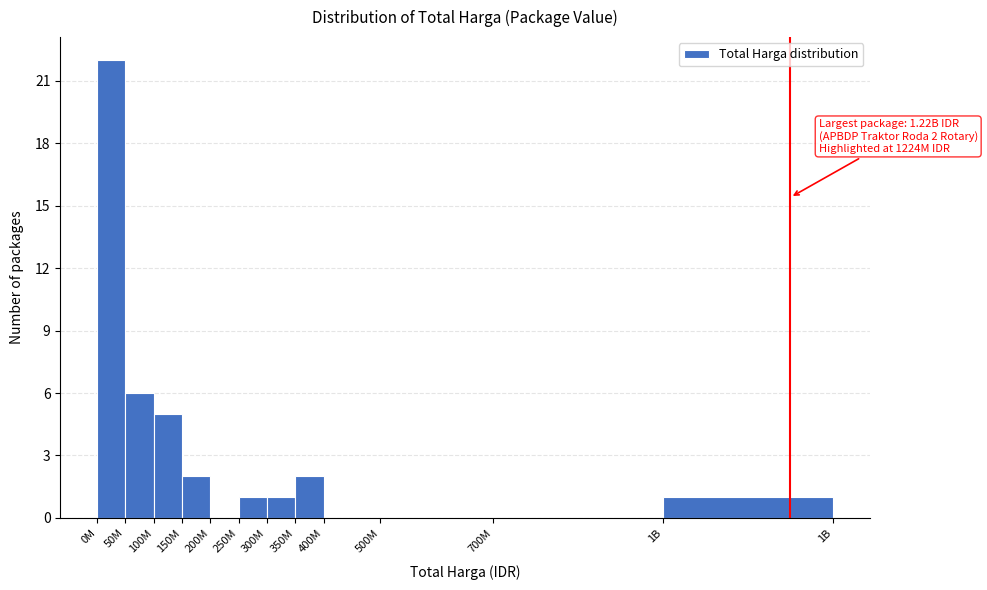

Reading left to right, list all the values displayed in this chart.

0M=22	50M=6	100M=5	150M=2	200M=0	250M=1	300M=1	350M=2	400M=0	500M=0	700M=0	1B=1